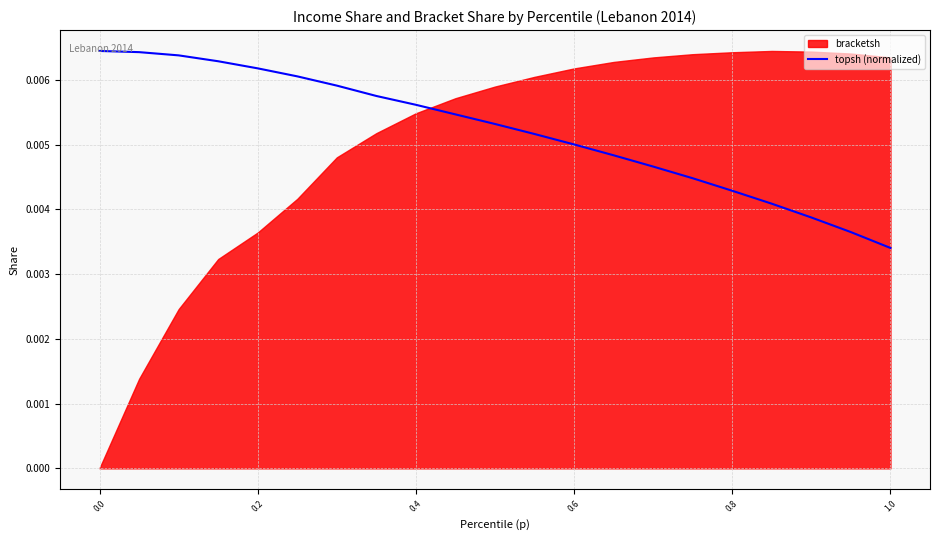

What is the sum of all values?

0.1